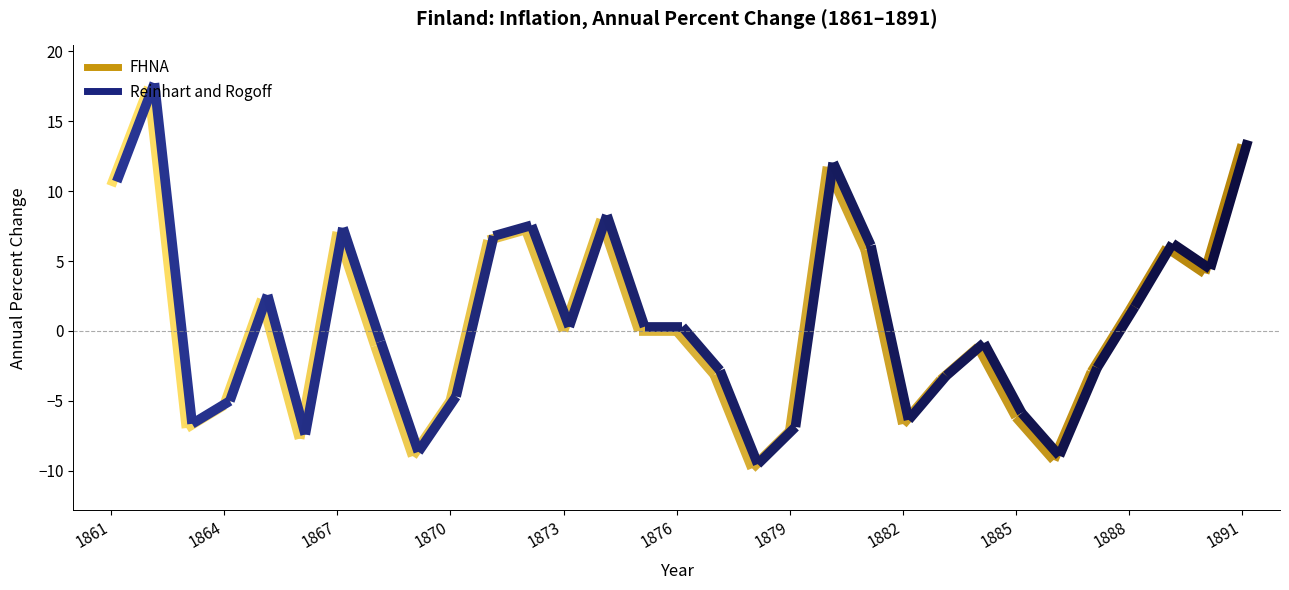

At which category is the sum across all series the highest?

1862